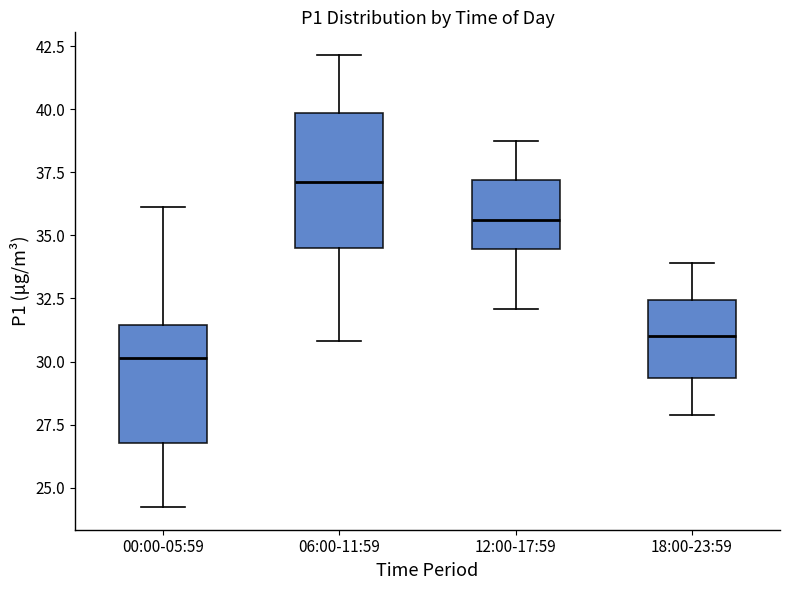

Reading left to right, read every box against the y-axis: the position of its median line, the range the box covers, and the ends of its whiskers. The values are not printed on the chart, so give them approximately, as read against the axis.

00:00-05:59: median 30.0, box 27.0 to 31.5, whiskers 24.0 to 36.0
06:00-11:59: median 37.0, box 34.5 to 40.0, whiskers 31.0 to 42.0
12:00-17:59: median 35.5, box 34.5 to 37.0, whiskers 32.0 to 39.0
18:00-23:59: median 31.0, box 29.5 to 32.5, whiskers 28.0 to 34.0